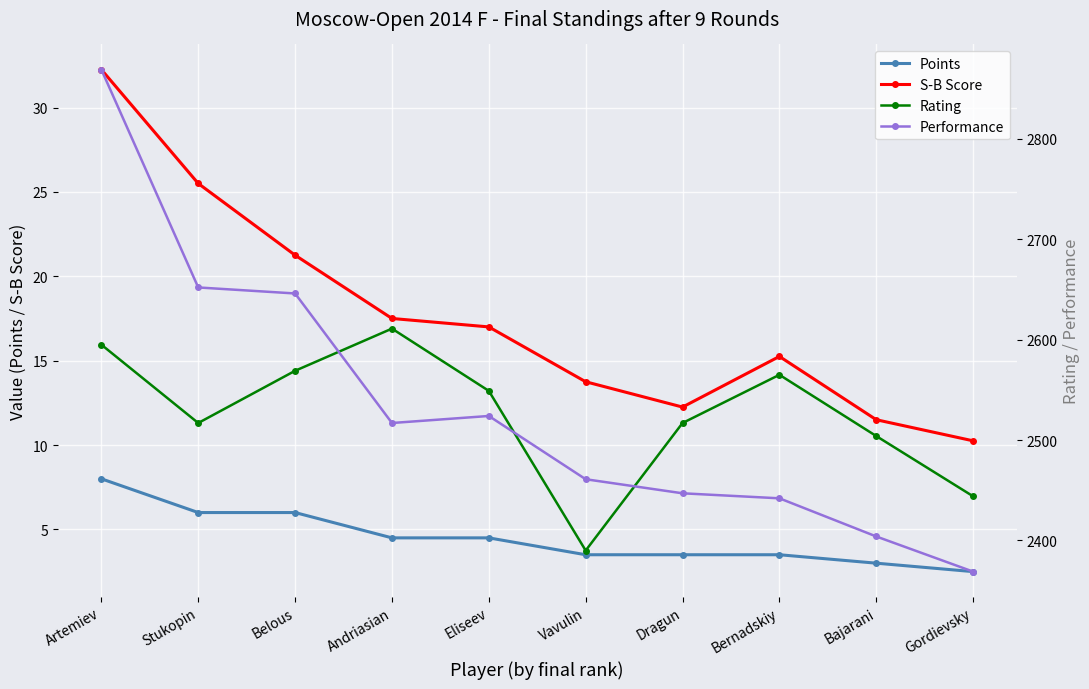

How many data points in Performance are less than 2517?

5